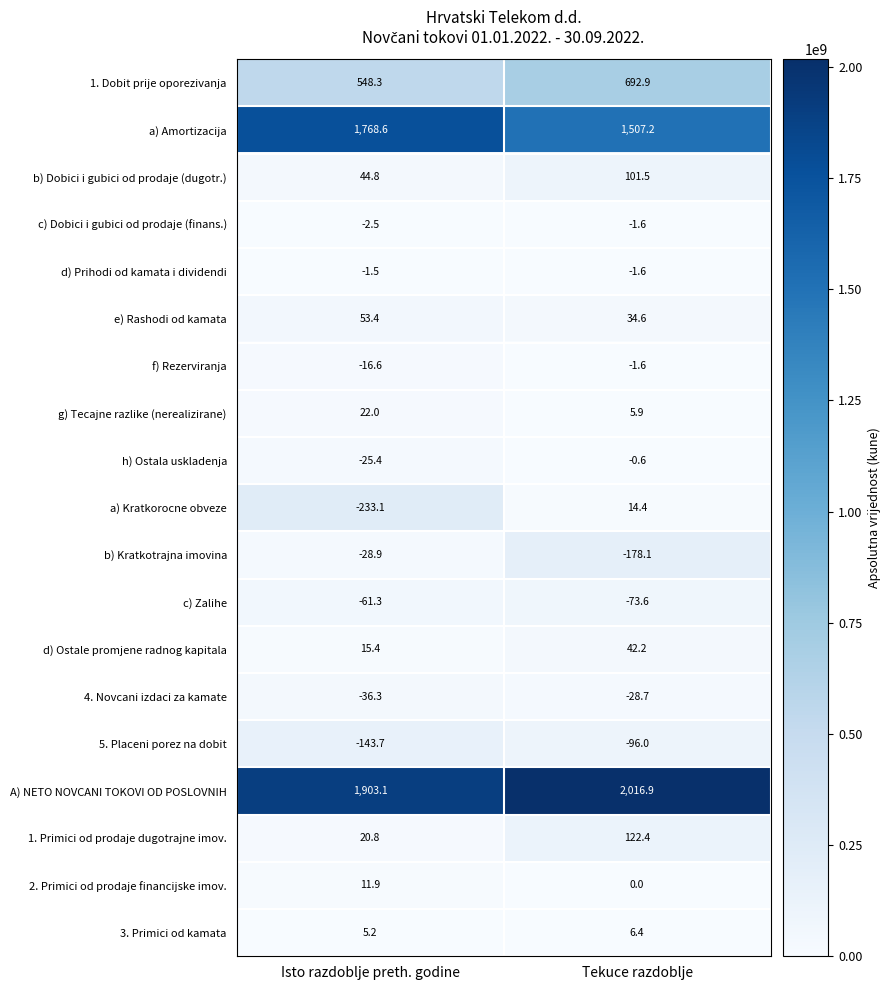

Is the value of f) Rezerviranja at Tekuce razdoblje greater than the value of d) Ostale promjene radnog kapitala at Isto razdoblje preth. godine?

No